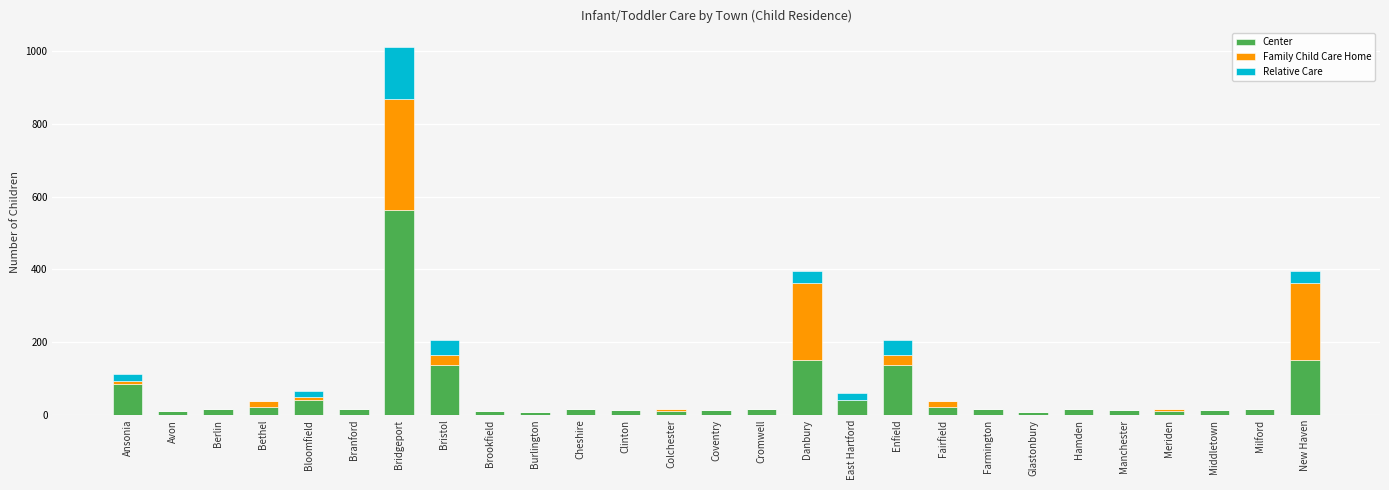

Which category has the highest value in the Center series?

Bridgeport